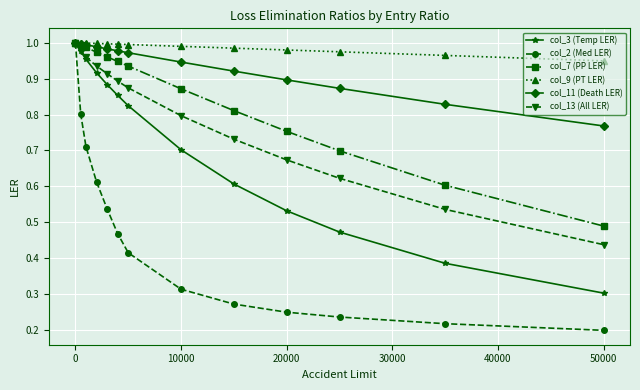

Which series has the largest total across all categories?

col_9 (PT LER)